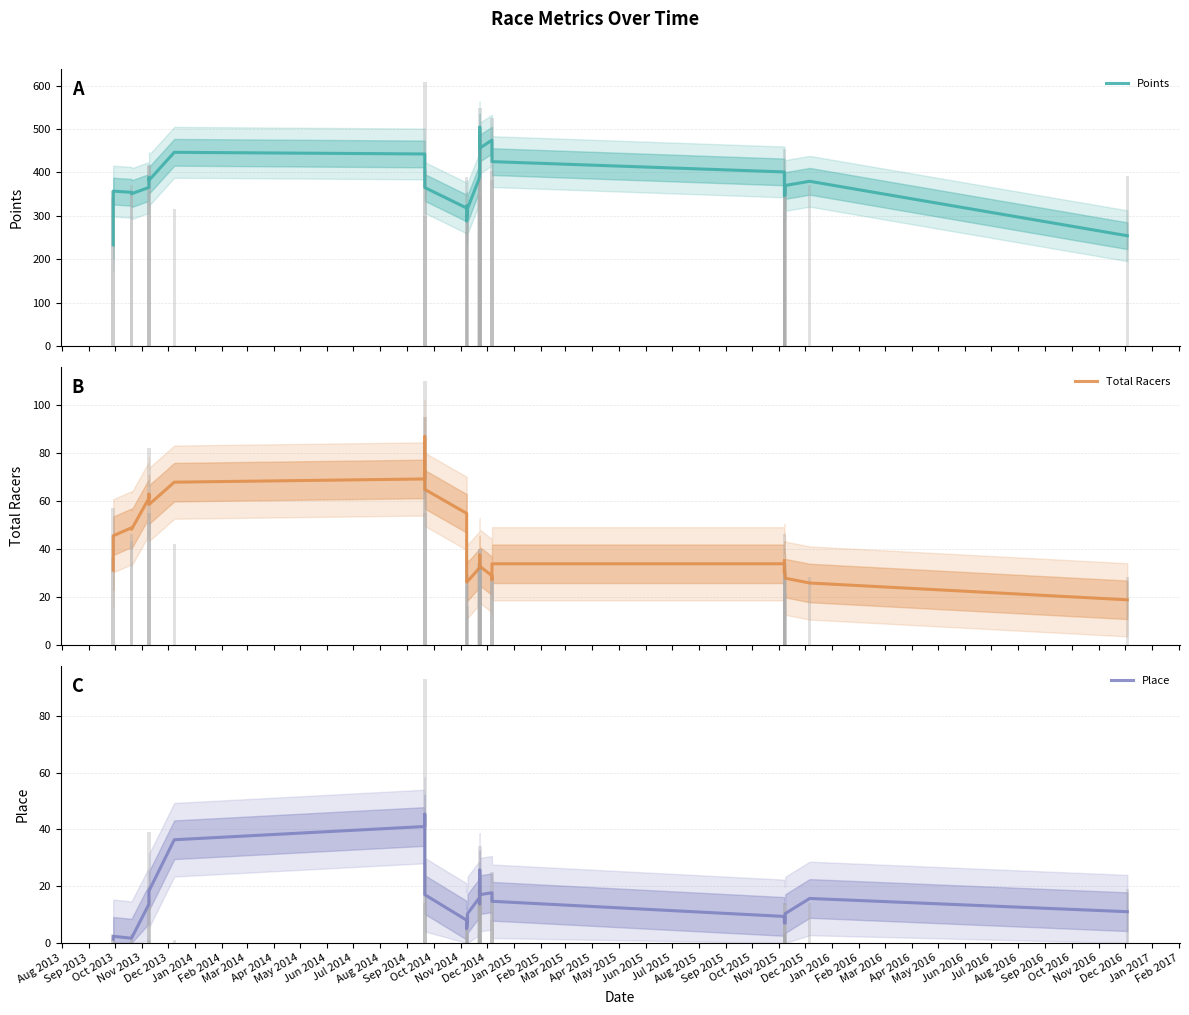

Is the value of Place at Oct 2014 greater than the value of Points at Sep 2013?

No